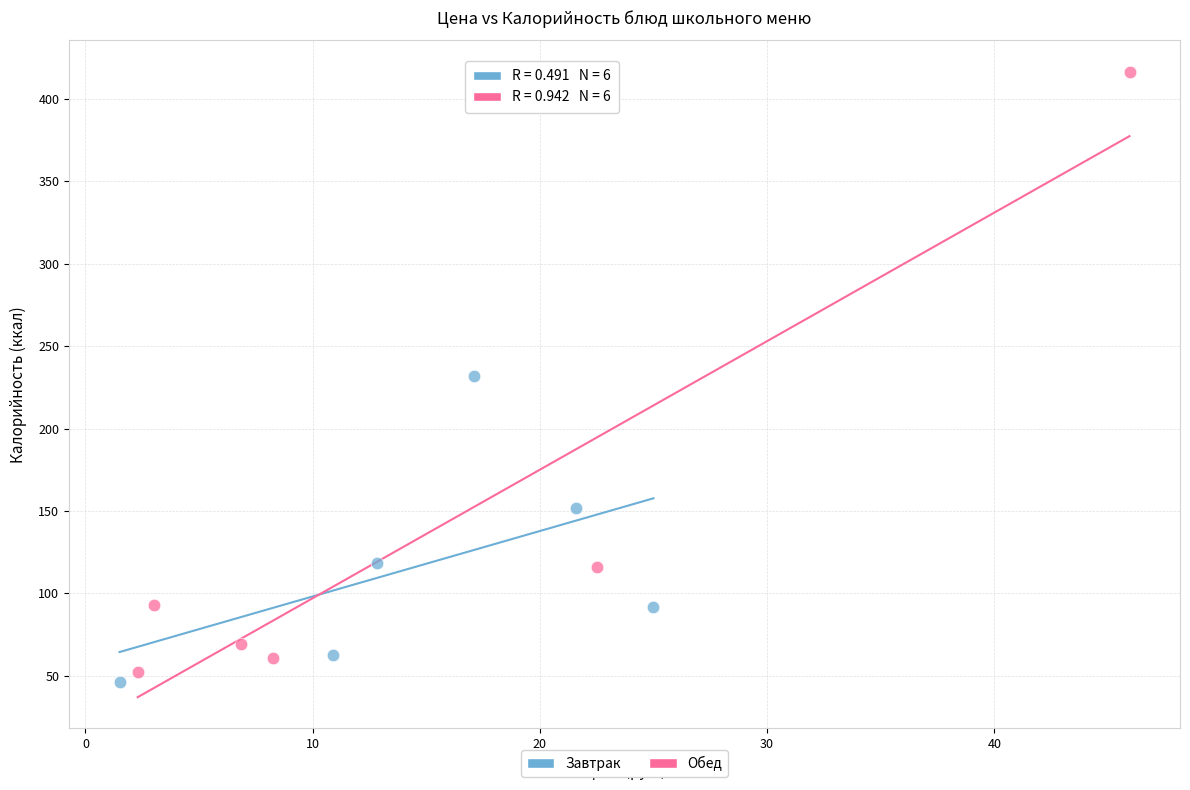

Which series reaches the maximum Y coordinate?

Обед